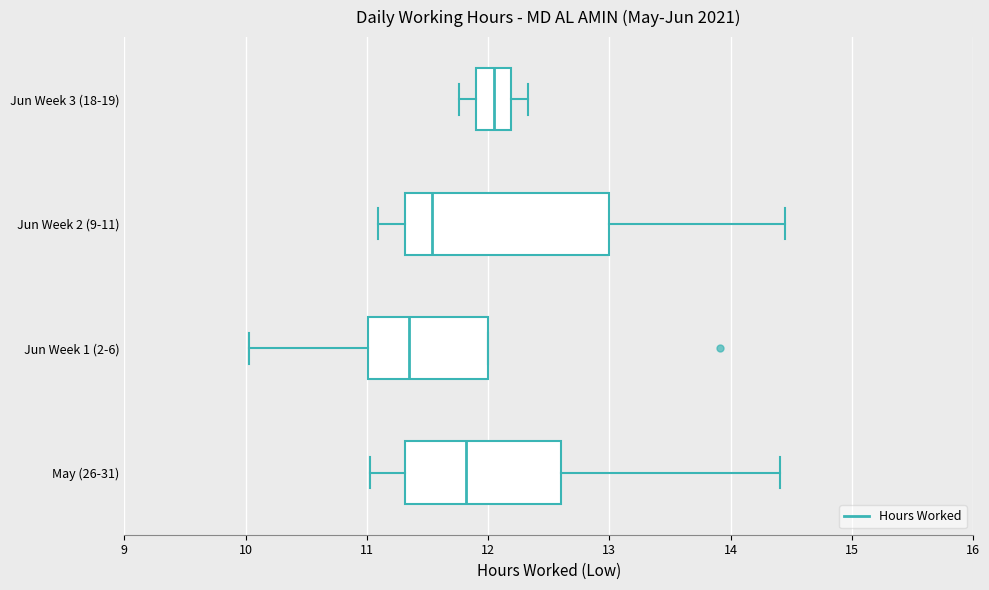

Reading bottom to top, read every box against the x-axis: the position of its median line, the range the box covers, and the ends of its whiskers. The values are not printed on the chart, so give them approximately, as read against the axis.

May (26-31): median 11.8, box 11.3 to 12.6, whiskers 11.0 to 14.4
Jun Week 1 (2-6): median 11.4, box 11.0 to 12.0, whiskers 10.0 to 12.0
Jun Week 2 (9-11): median 11.5, box 11.3 to 13.0, whiskers 11.1 to 14.5
Jun Week 3 (18-19): median 12.0, box 11.9 to 12.2, whiskers 11.8 to 12.3